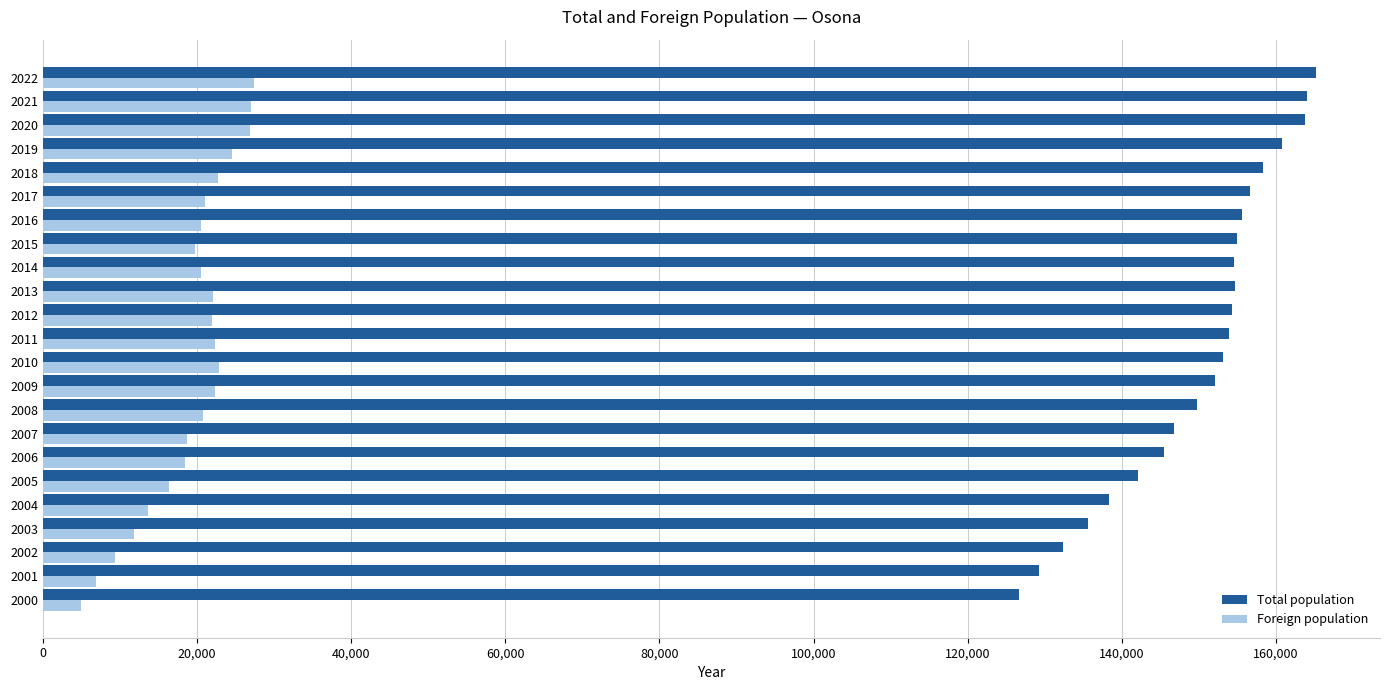

The value of Foreign population at 2008 is 20756. True or false?

True